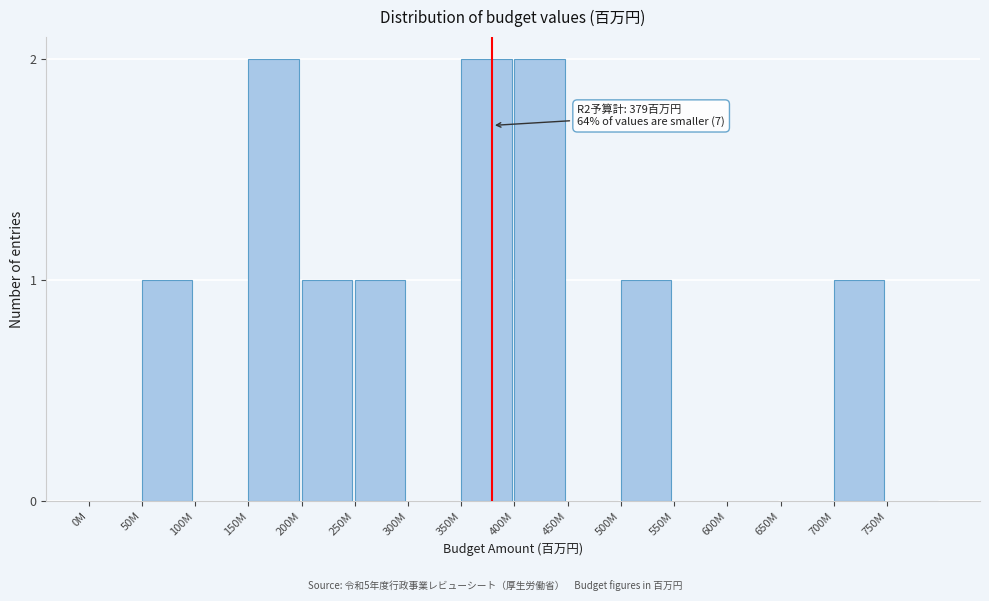

Reading left to right, extract all data points from this chart.

0M=0	50M=1	100M=0	150M=2	200M=1	250M=1	300M=0	350M=2	400M=2	450M=0	500M=1	550M=0	600M=0	650M=0	700M=1	750M=0